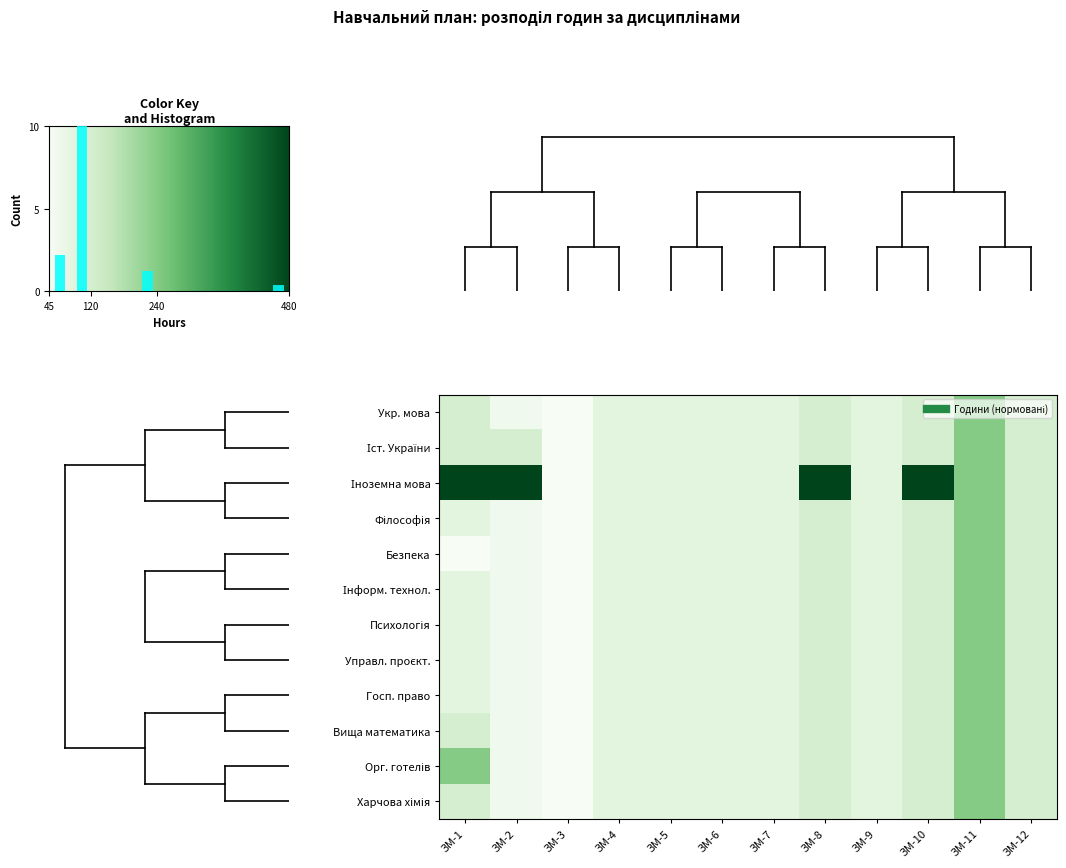

Between ЗМ-6 and ЗМ-10, which series saw the biggest shift?

Іноземна мова